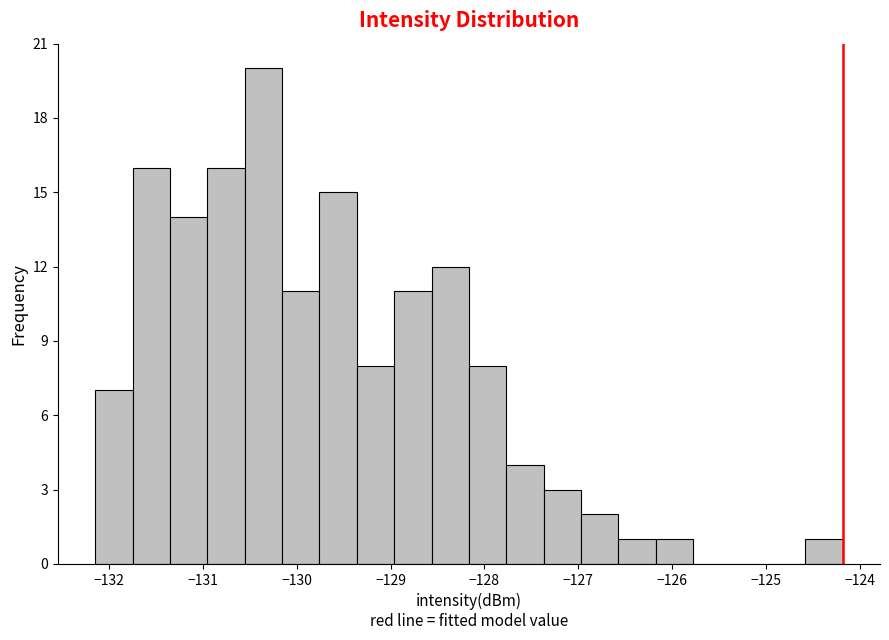

Around what value on the x-axis is the tallest bar? Give the approximate position of its centre, as read against the axis.

-130.4